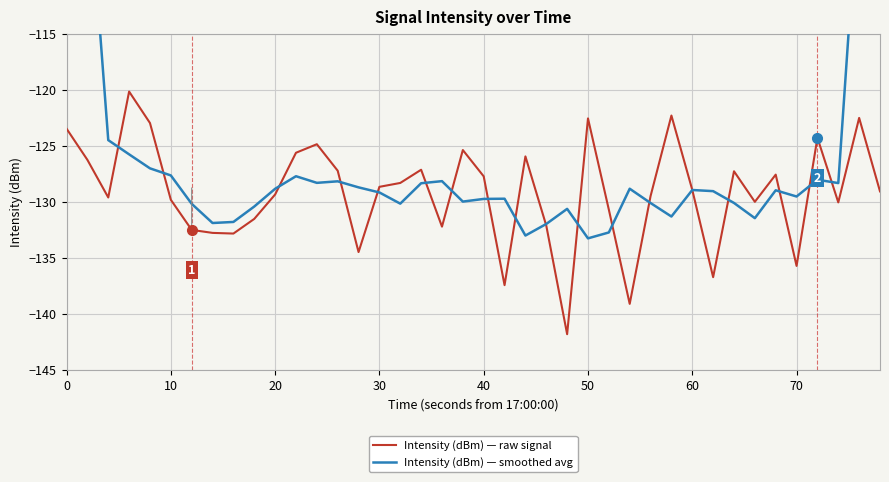

The Intensity (dBm) — raw signal series shows -129.8 at 10. True or false?

True